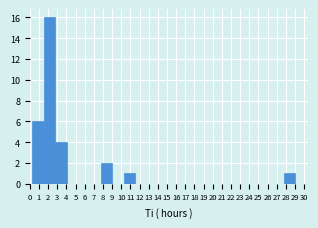

How tall is the bar that spans 10.3 to 11.5 on the x-axis? Neither the bar edges nor the heights are printed on the chart, so give them approximately, as read against the axes.

1